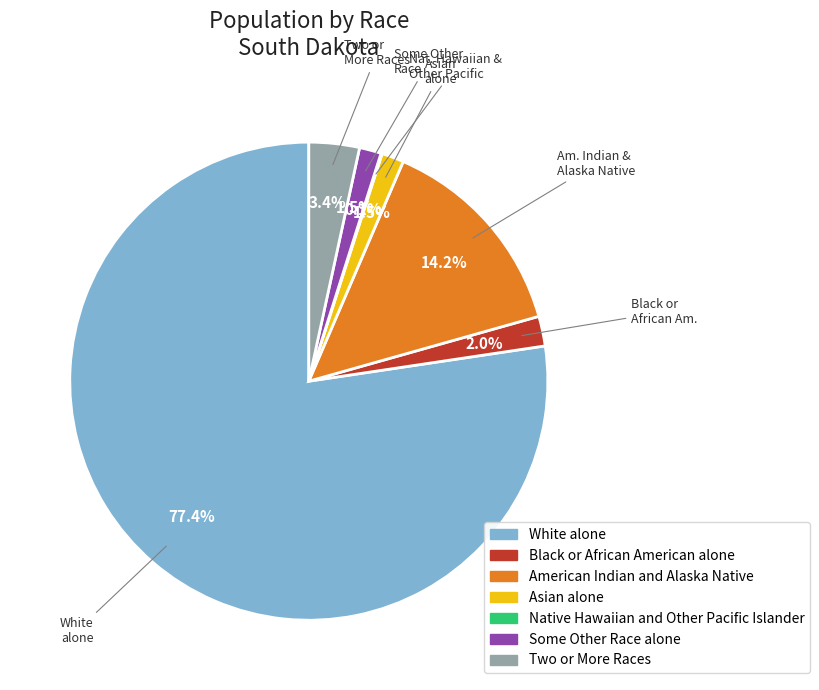

What is the largest slice in the pie chart?

White alone